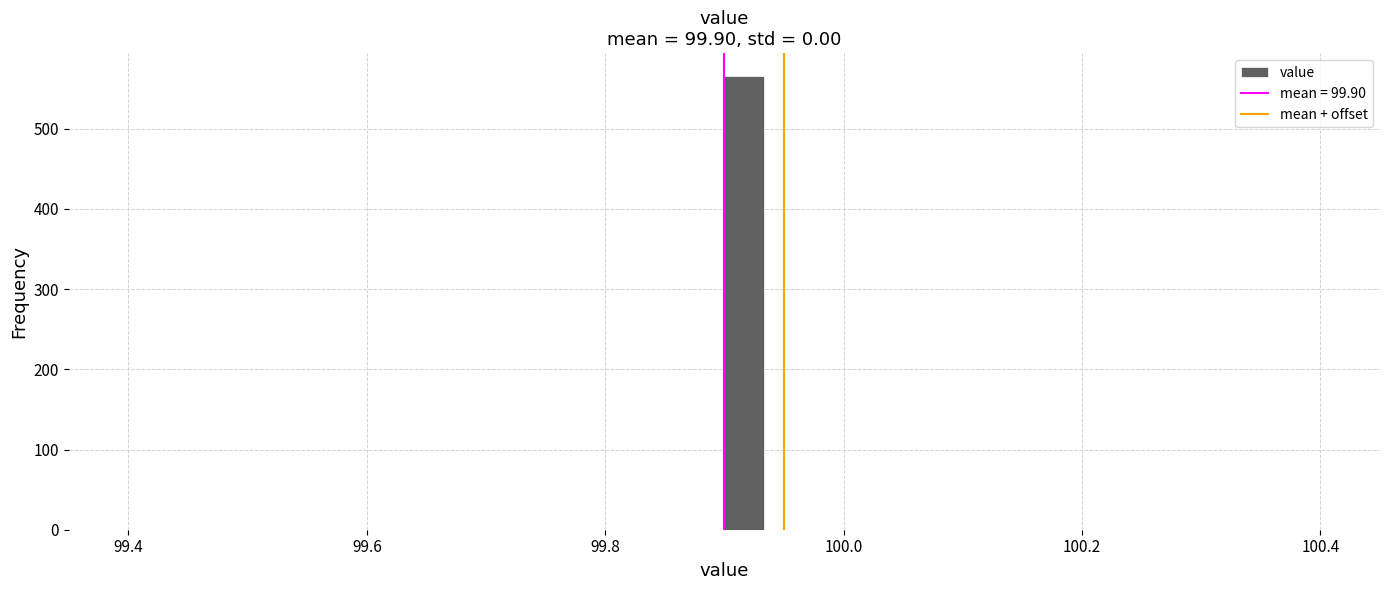

Around what value on the x-axis is the tallest bar? Give the approximate position of its centre, as read against the axis.

99.92